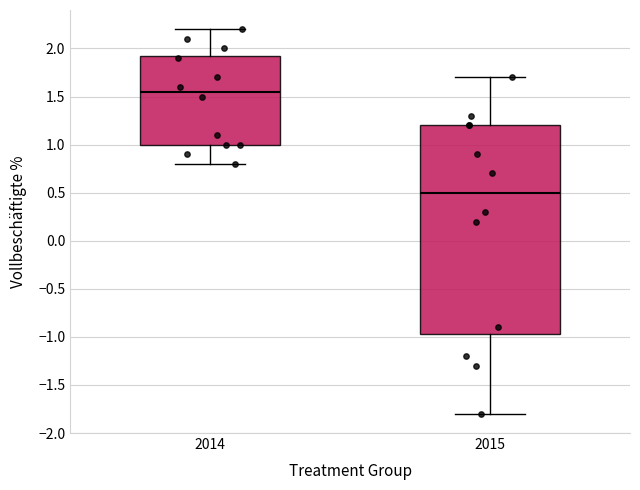

Reading left to right, transcribe this box plot: for each box, give where its median line is, the range the box spans, and where its two whiskers end, as read against the y-axis. The values are not printed on the chart, so give them approximately, as read against the axis.

2014: median 1.55, box 1.00 to 1.95, whiskers 0.80 to 2.20
2015: median 0.50, box -0.95 to 1.20, whiskers -1.80 to 1.70